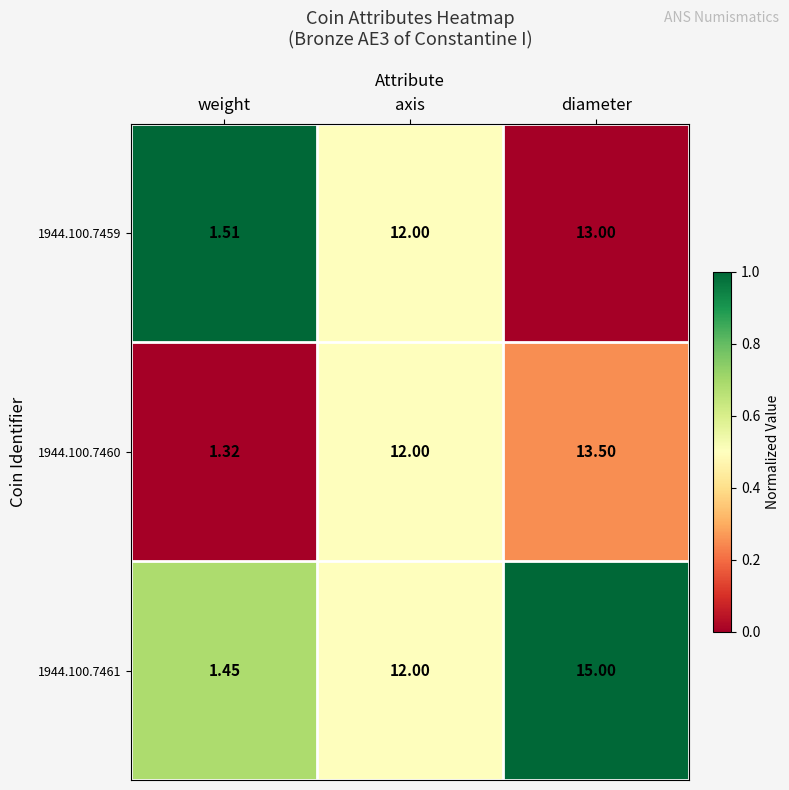

At which label is 1944.100.7461 closest to 8?

axis